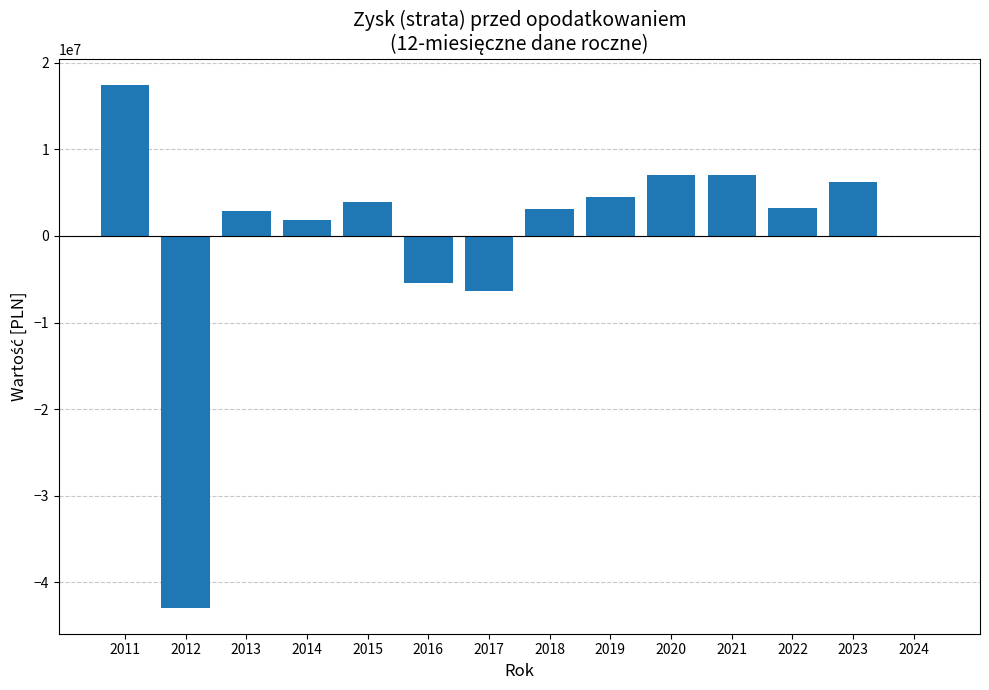

What is the sum of the values at 2019 and 2012?

-38436956.5